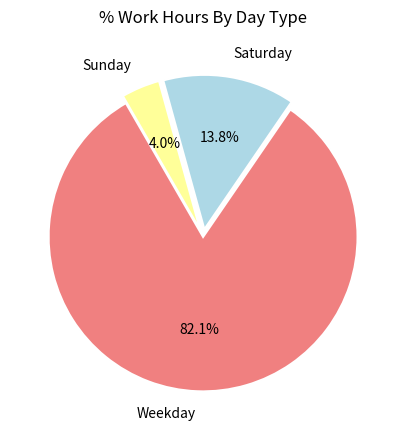

Does any single category account for the majority?

Yes